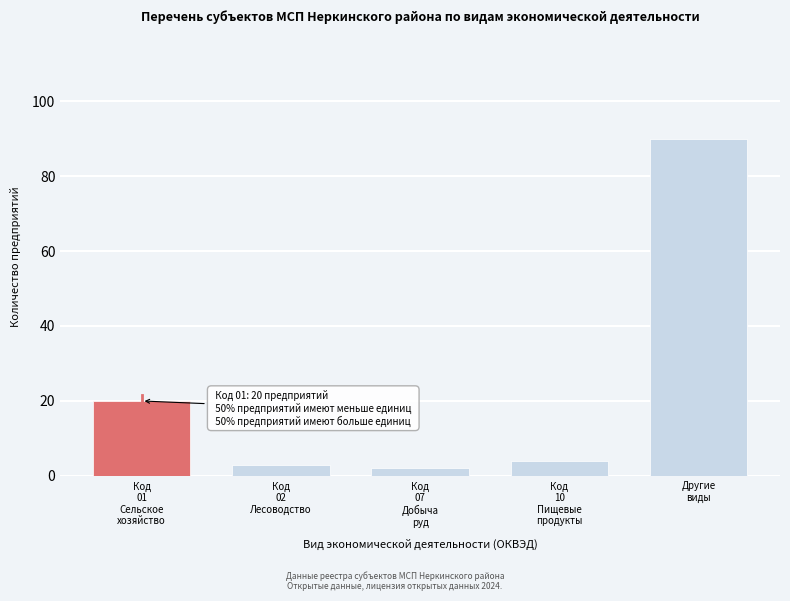

Reading left to right, what are all the values shown in this chart?

20	3	2	4	90